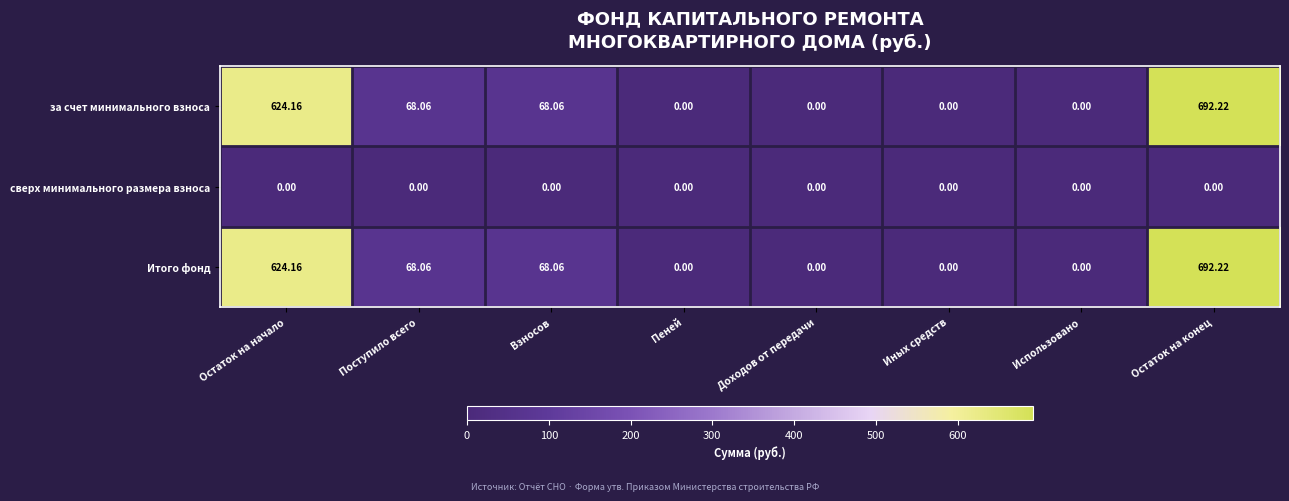

Is the value of сверх минимального размера взноса at Поступило всего greater than the value of за счет минимального взноса at Остаток на конец?

No